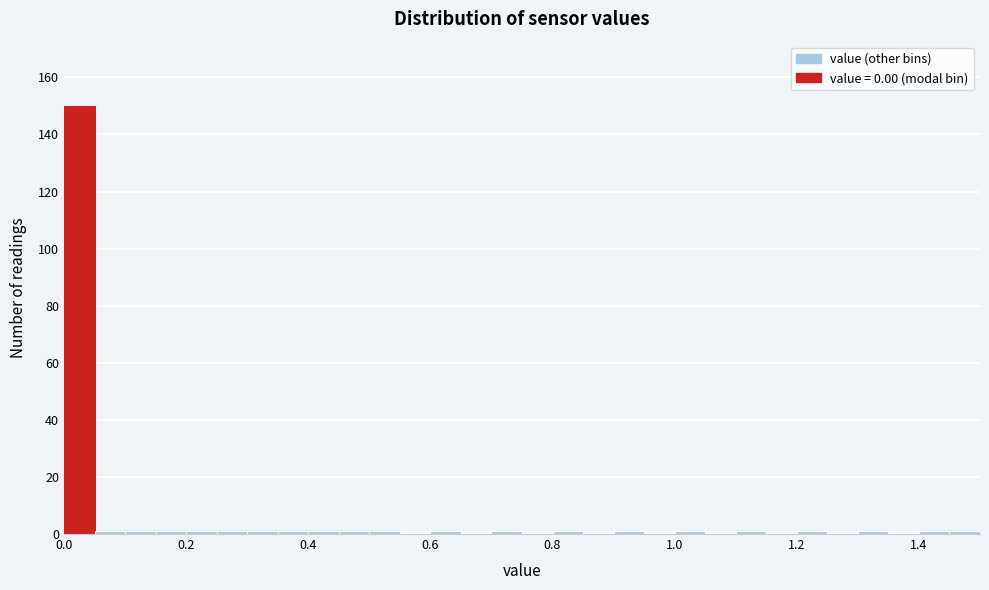

Read against the x-axis, roughly where is the centre of the tallest bar?

0.02